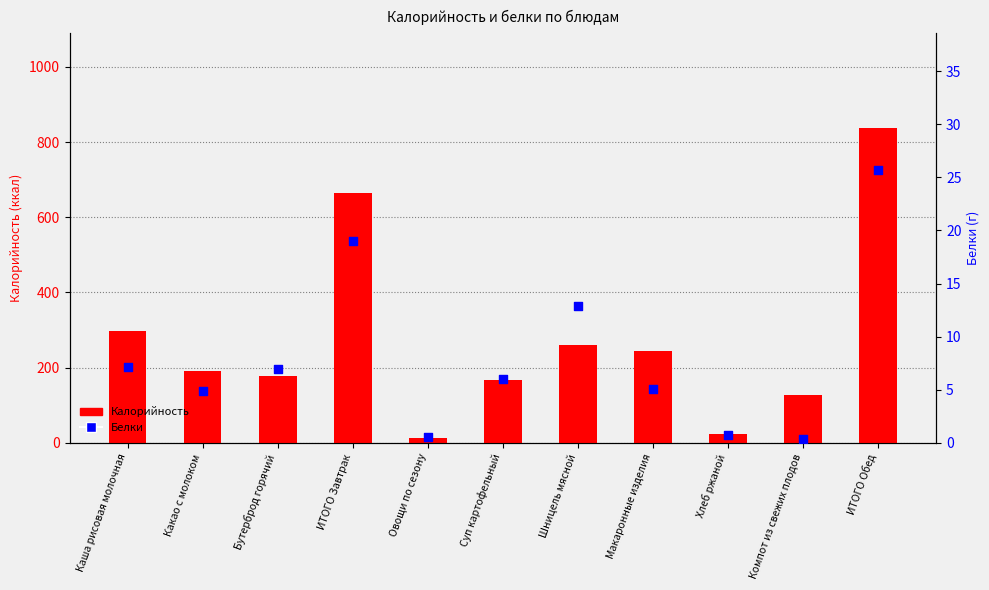

At how many categories does at least one series exceed 349?

2